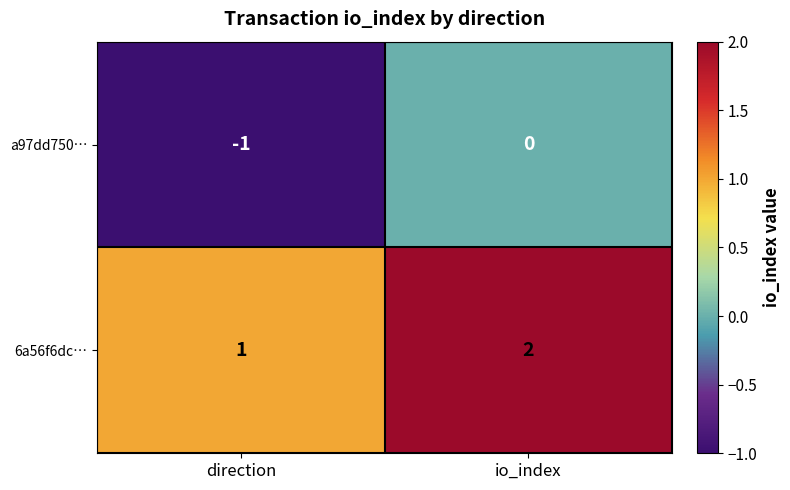

At which category is the sum across all series the highest?

io_index